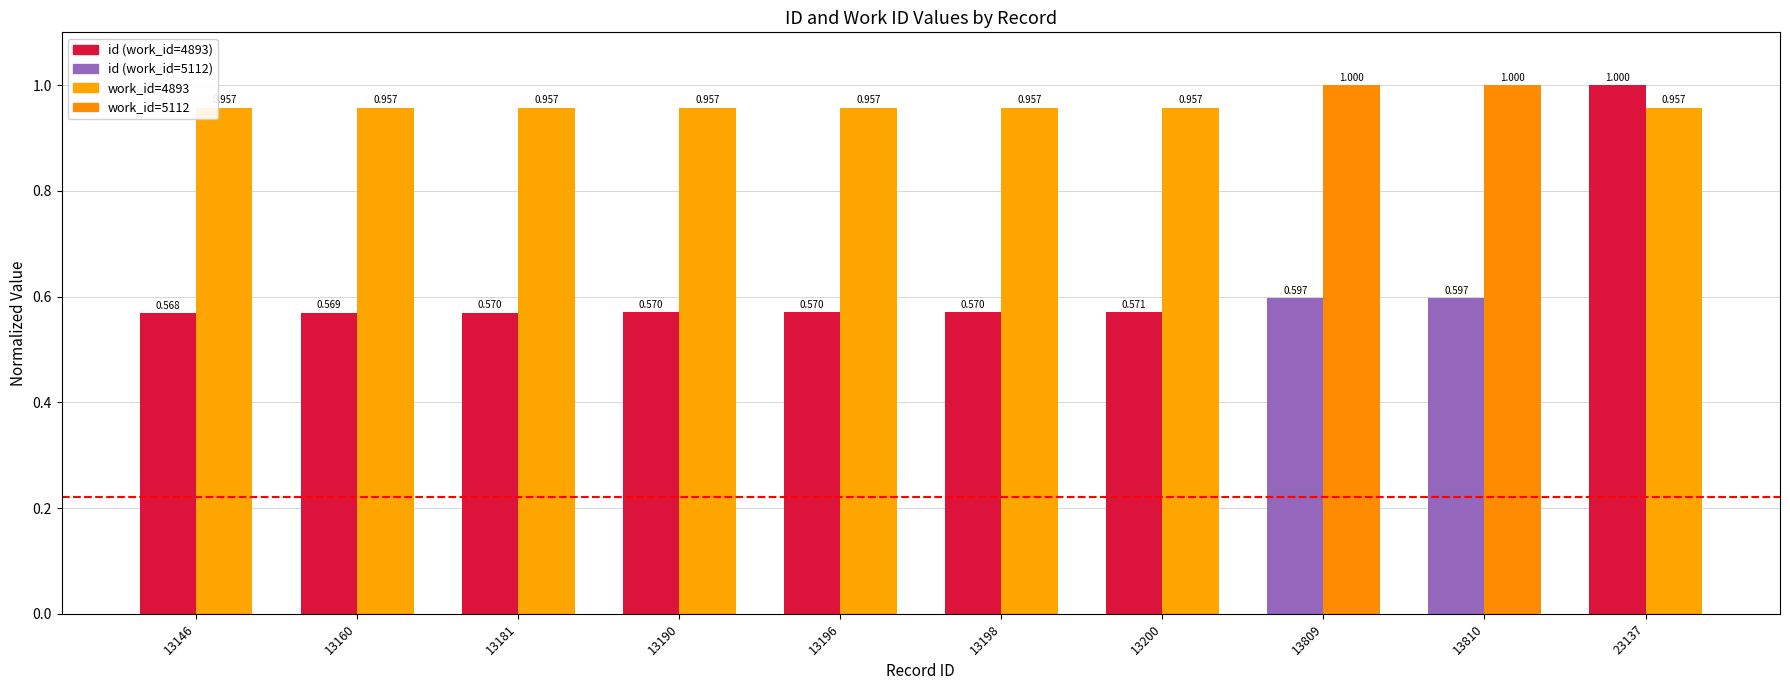

The id (normalized) series shows 0.2 at 13190. True or false?

False